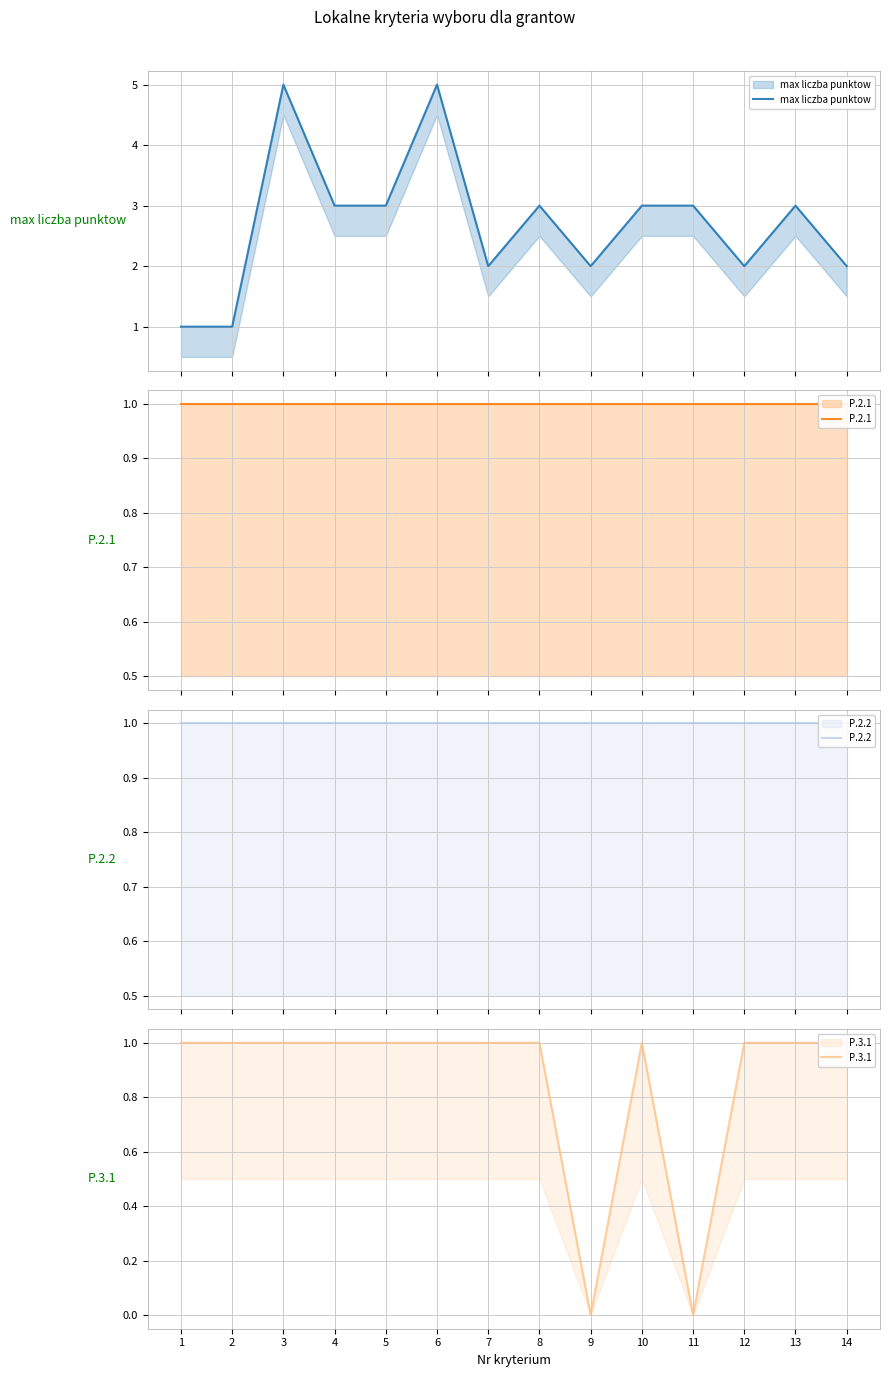

True or false: P.2.2 and P.2.1 cross at least once.

False